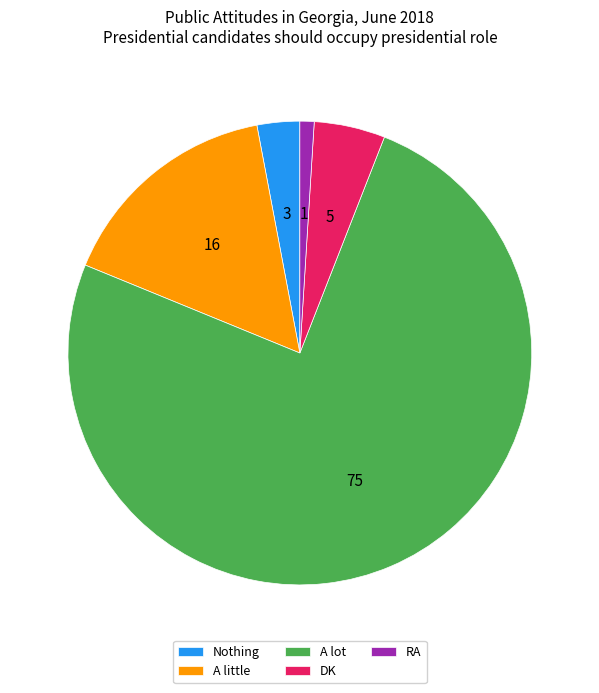

Is there any slice that represents more than half of the pie?

Yes